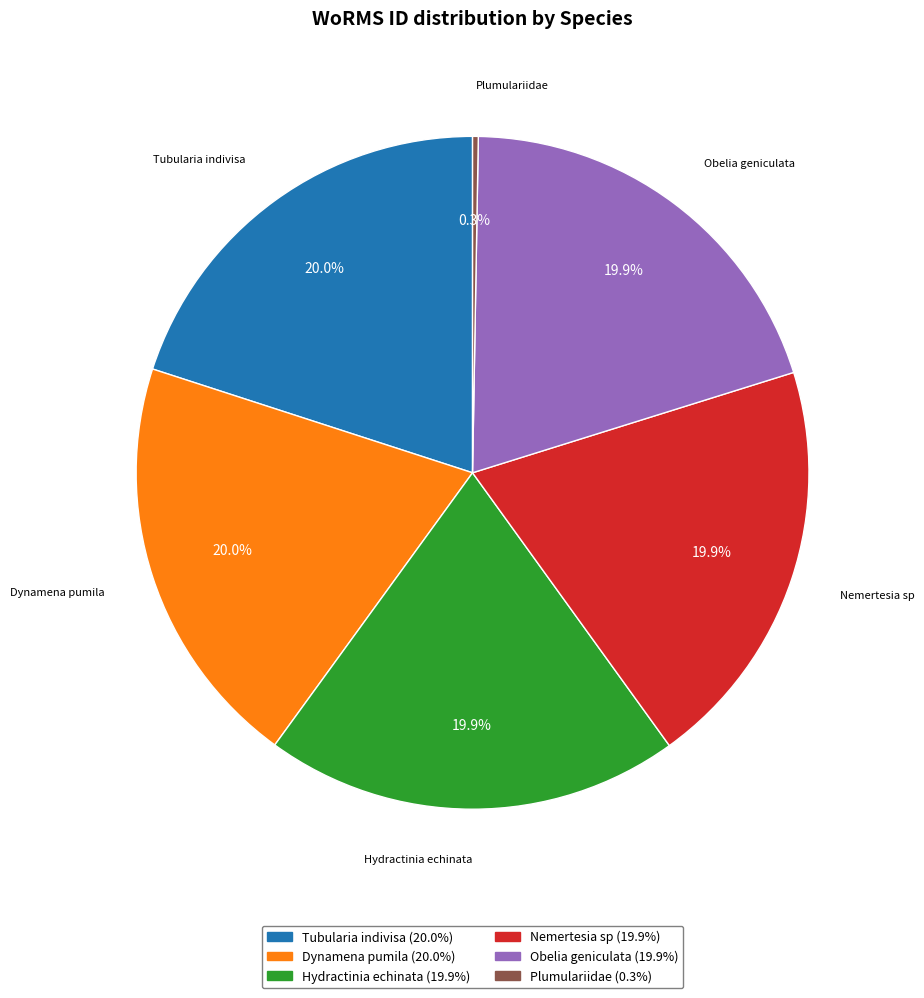

Approximately how many times larger is the value at Dynamena pumila compared to Obelia geniculata?

1.0